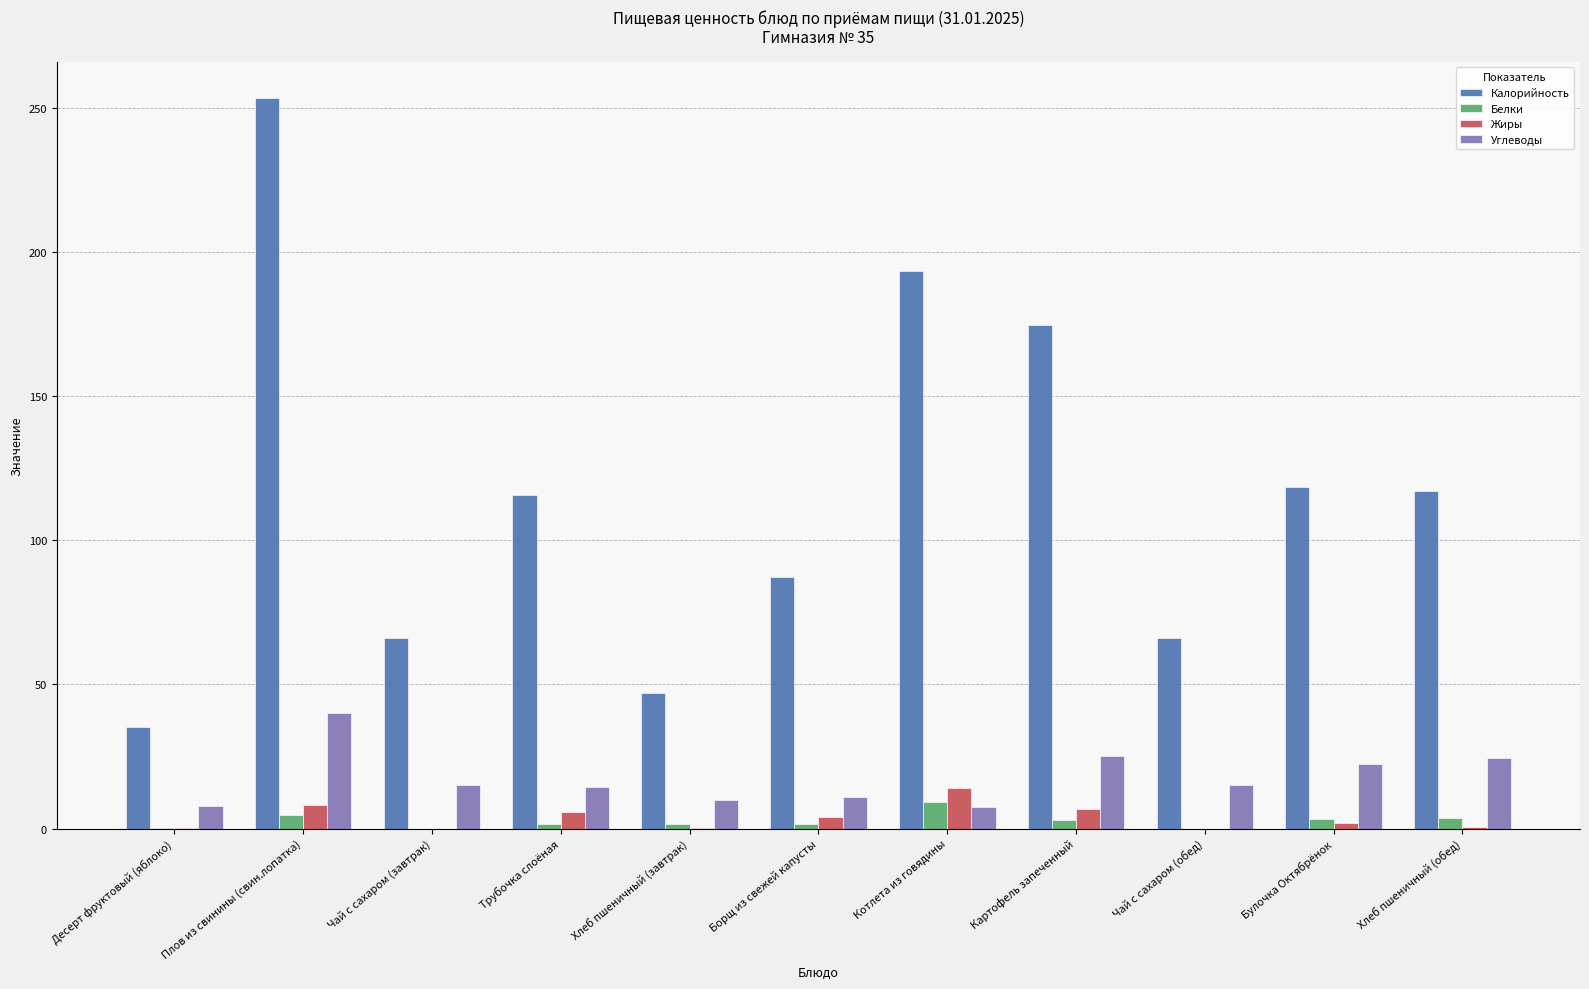

What is the sum of all Жиры values?

41.5